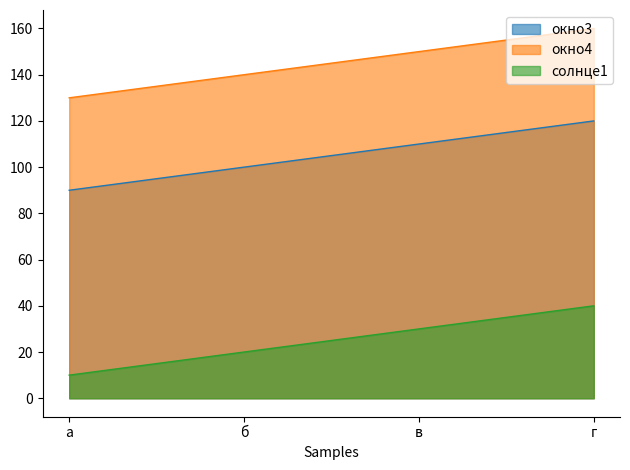

At which label is окно3 closest to 105?

б